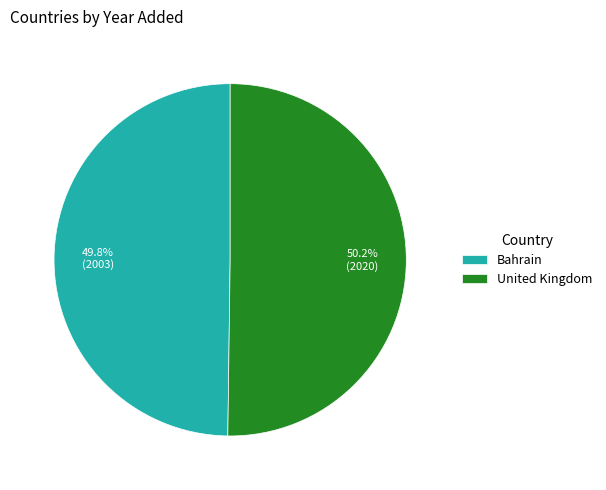

The Bahrain slice represents 44% of the pie. True or false?

False